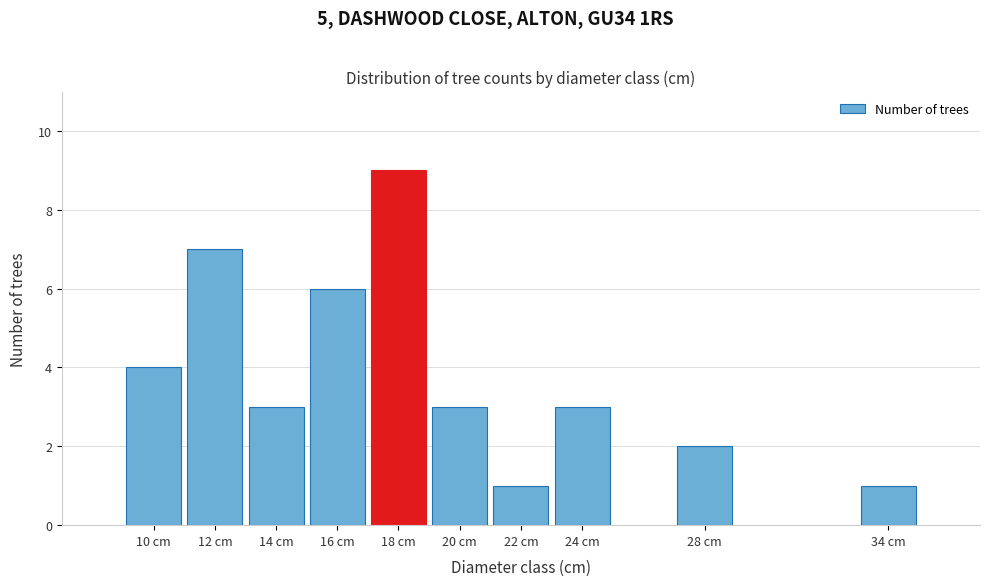

Reading right to left, extract all data points from this chart.

34 cm=1	28 cm=2	24 cm=3	22 cm=1	20 cm=3	18 cm=9	16 cm=6	14 cm=3	12 cm=7	10 cm=4